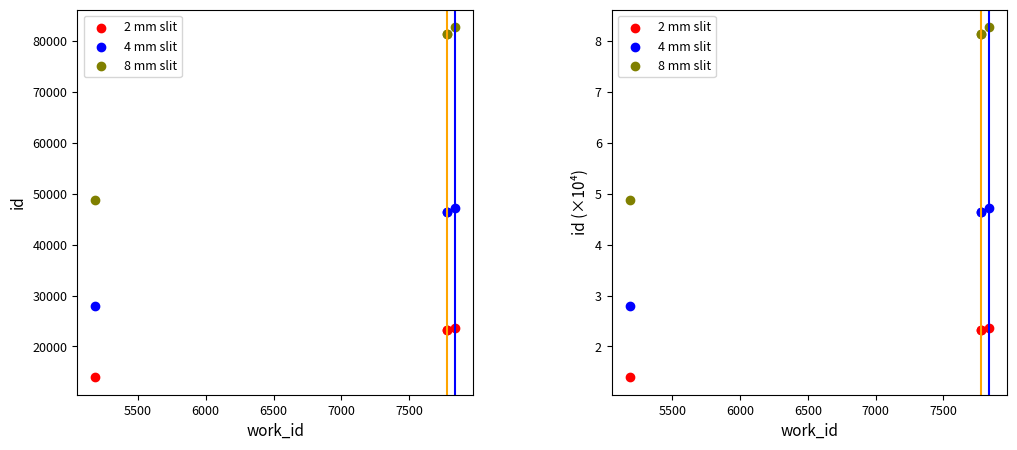

Is the value of 2 mm slit at 5000 greater than the value of 4 mm slit at 5000?

No